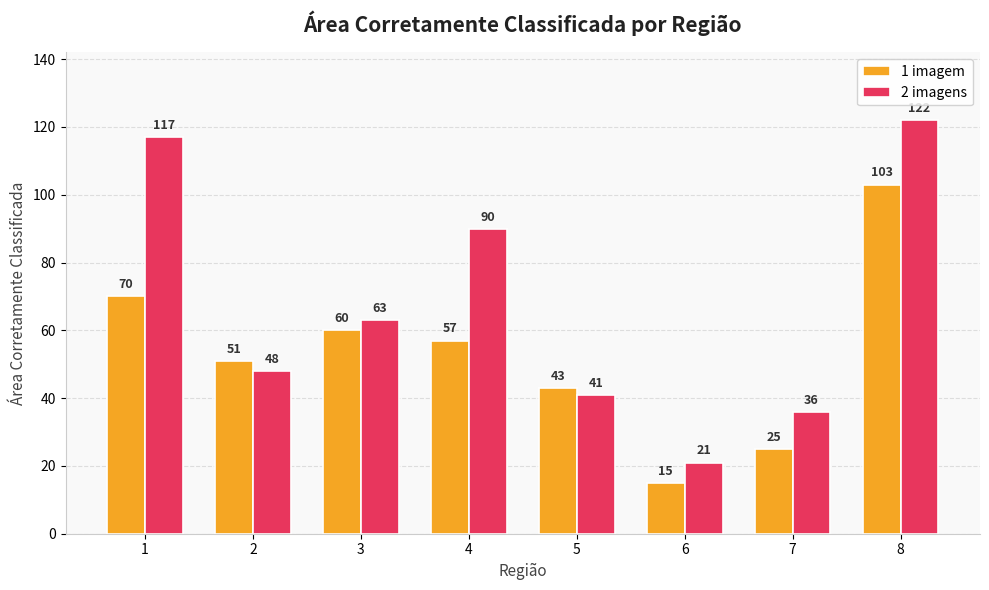

How many bars are there in total?

16